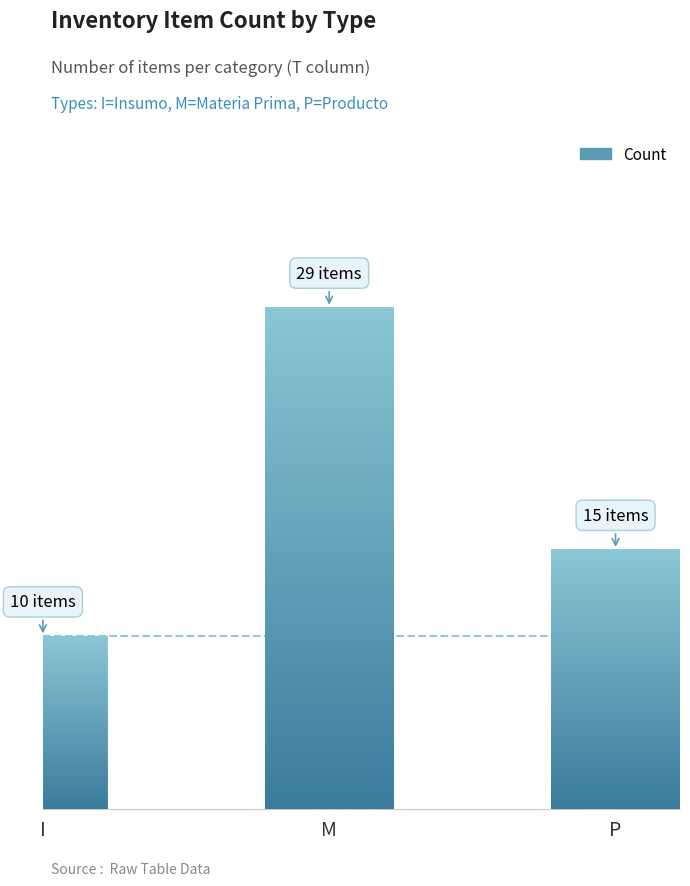

What value does the data have at I, to the nearest 10?

10